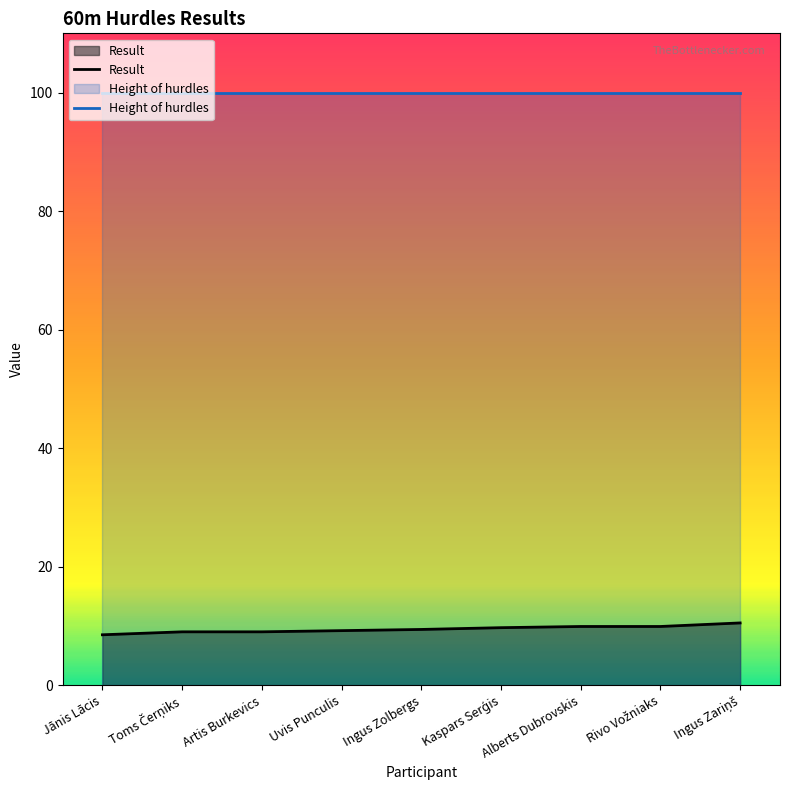

Reading right to left, what are all the values shown in this chart?

Result: Ingus Zariņš=10.5	Rivo Vožniaks=9.9	Alberts Dubrovskis=9.9	Kaspars Serģis=9.7	Ingus Zolbergs=9.4	Uvis Punculis=9.2	Artis Burkevics=9.0	Toms Čerņiks=9.0	Jānis Lācis=8.5
Height of hurdles: Ingus Zariņš=100.0	Rivo Vožniaks=100.0	Alberts Dubrovskis=100.0	Kaspars Serģis=100.0	Ingus Zolbergs=100.0	Uvis Punculis=100.0	Artis Burkevics=100.0	Toms Čerņiks=100.0	Jānis Lācis=100.0